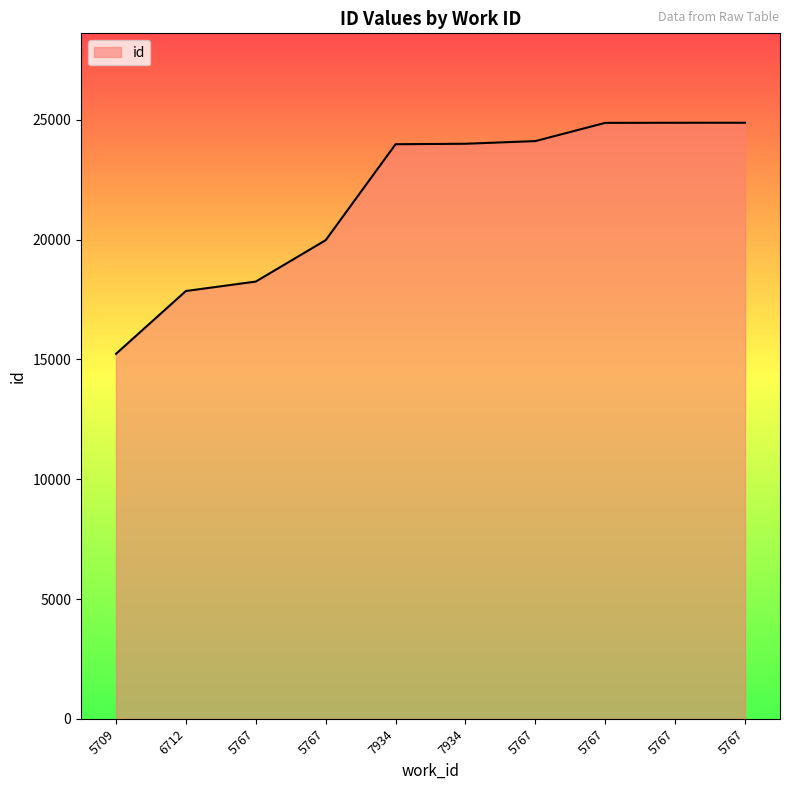

Is this an area chart (filled region under the line)?

Yes